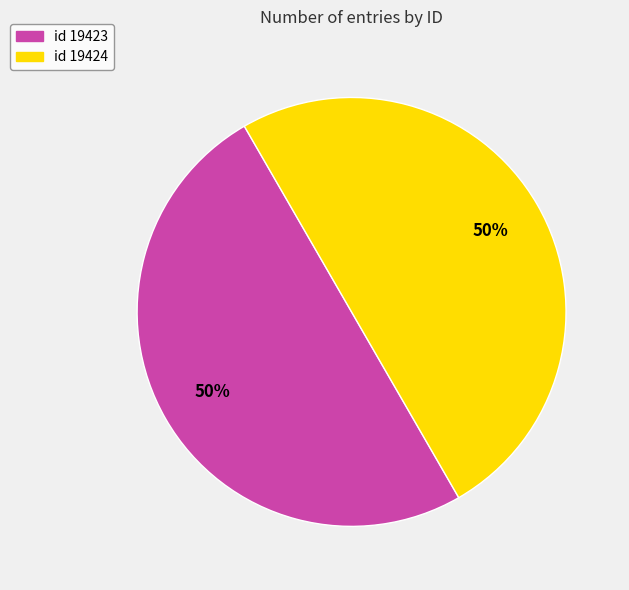

Approximately how many times larger is the value at id 19423 compared to id 19424?

1.0